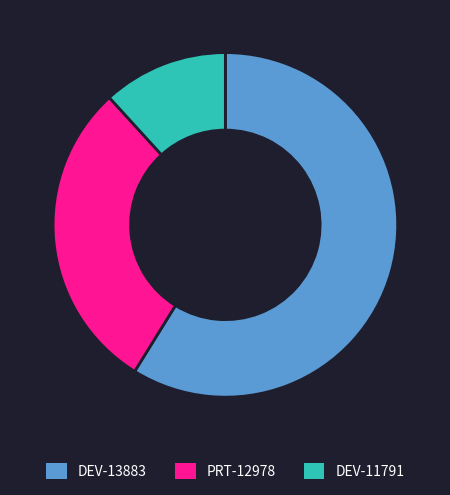

Approximately how many times larger is the value at PRT-12978 compared to DEV-11791?

2.5